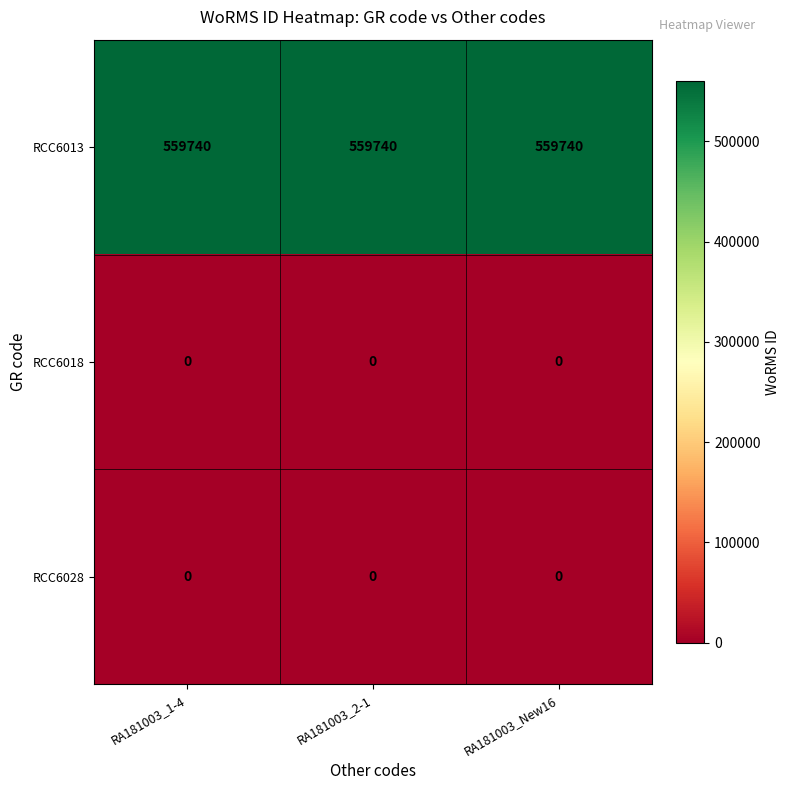

What is the total value across all series at RA181003_New16?

559740